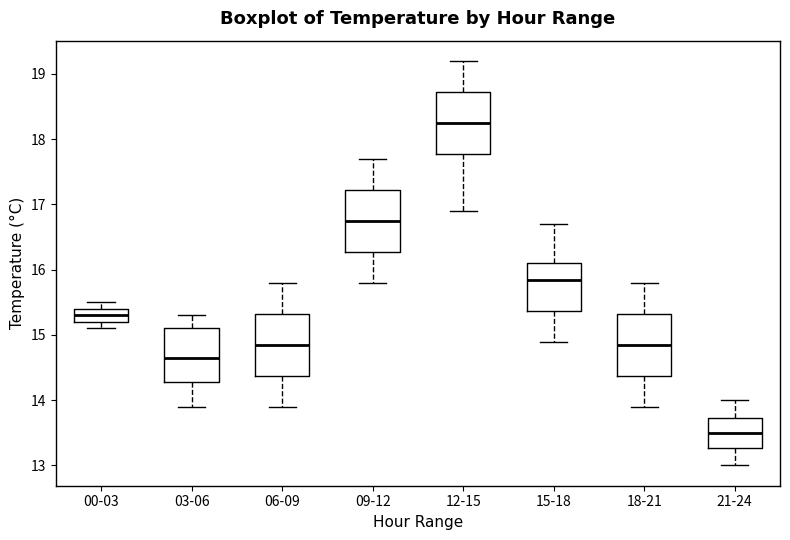

Reading left to right, transcribe this box plot: for each box, give where its median line is, the range the box spans, and where its two whiskers end, as read against the y-axis. The values are not printed on the chart, so give them approximately, as read against the axis.

00-03: median 15.3, box 15.2 to 15.4, whiskers 15.1 to 15.5
03-06: median 14.7, box 14.3 to 15.1, whiskers 13.9 to 15.3
06-09: median 14.9, box 14.4 to 15.3, whiskers 13.9 to 15.8
09-12: median 16.8, box 16.3 to 17.2, whiskers 15.8 to 17.7
12-15: median 18.3, box 17.8 to 18.7, whiskers 16.9 to 19.2
15-18: median 15.9, box 15.4 to 16.1, whiskers 14.9 to 16.7
18-21: median 14.9, box 14.4 to 15.3, whiskers 13.9 to 15.8
21-24: median 13.5, box 13.3 to 13.7, whiskers 13.0 to 14.0